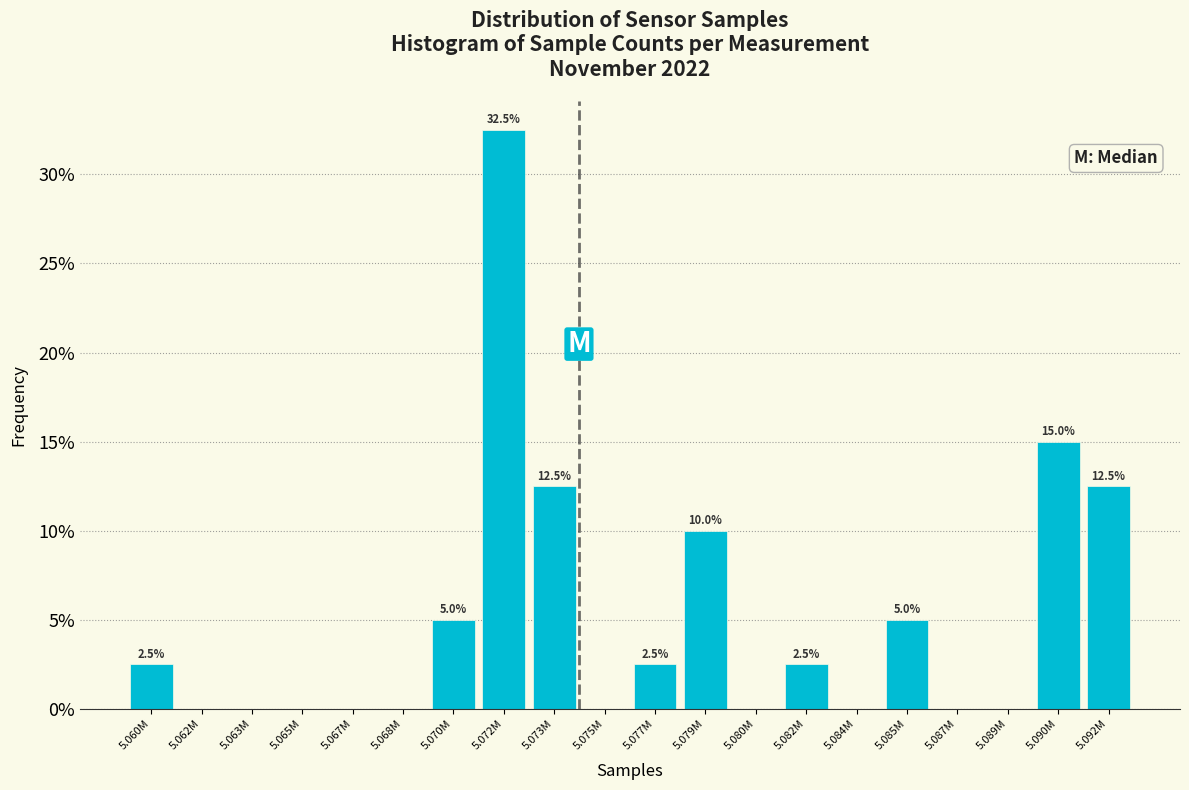

Reading right to left, transcribe all the data shown in this chart.

5.092M=12.5	5.090M=15.0	5.089M=0.0	5.087M=0.0	5.085M=5.0	5.084M=0.0	5.082M=2.5	5.080M=0.0	5.079M=10.0	5.077M=2.5	5.075M=0.0	5.073M=12.5	5.072M=32.5	5.070M=5.0	5.068M=0.0	5.067M=0.0	5.065M=0.0	5.063M=0.0	5.062M=0.0	5.060M=2.5